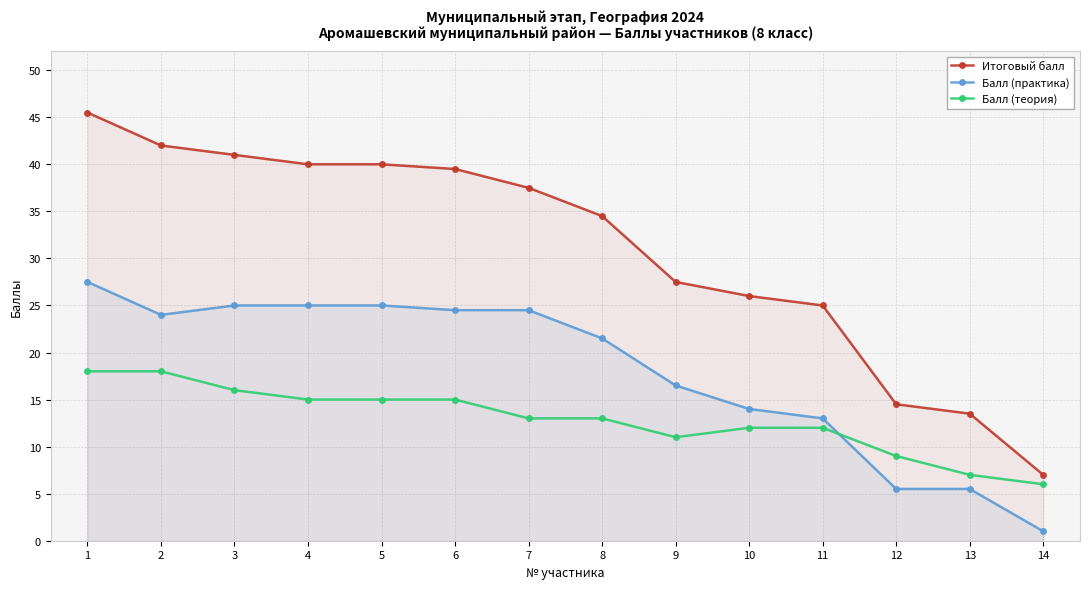

What are all the series names shown in the legend?

Итоговый балл, Балл (практика), Балл (теория)